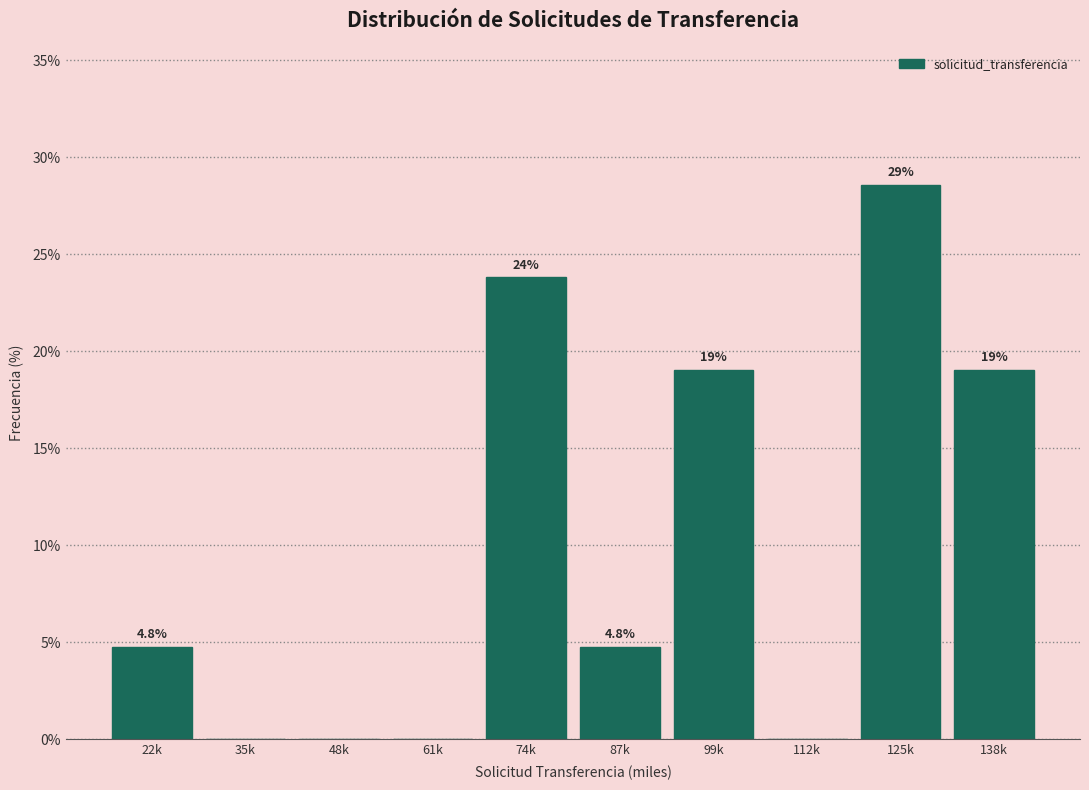

Reading left to right, extract all data points from this chart.

22k=4.8	35k=0.0	48k=0.0	61k=0.0	74k=23.8	87k=4.8	99k=19.0	112k=0.0	125k=28.6	138k=19.0